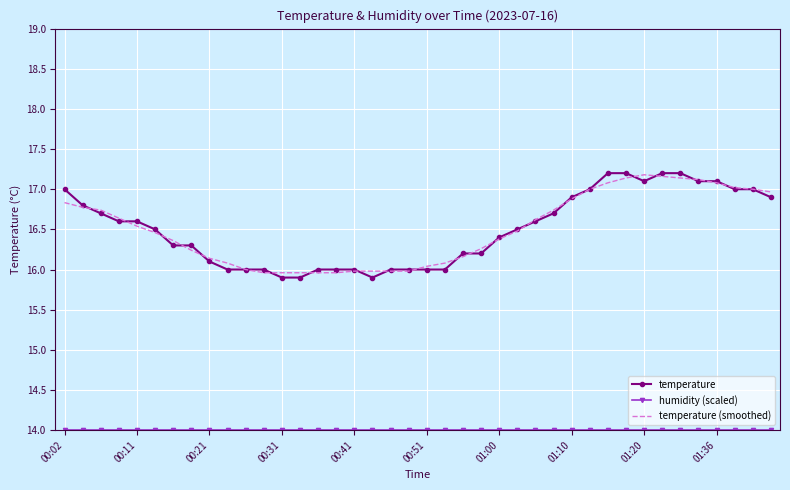

What is the maximum value shown in the chart?

17.2